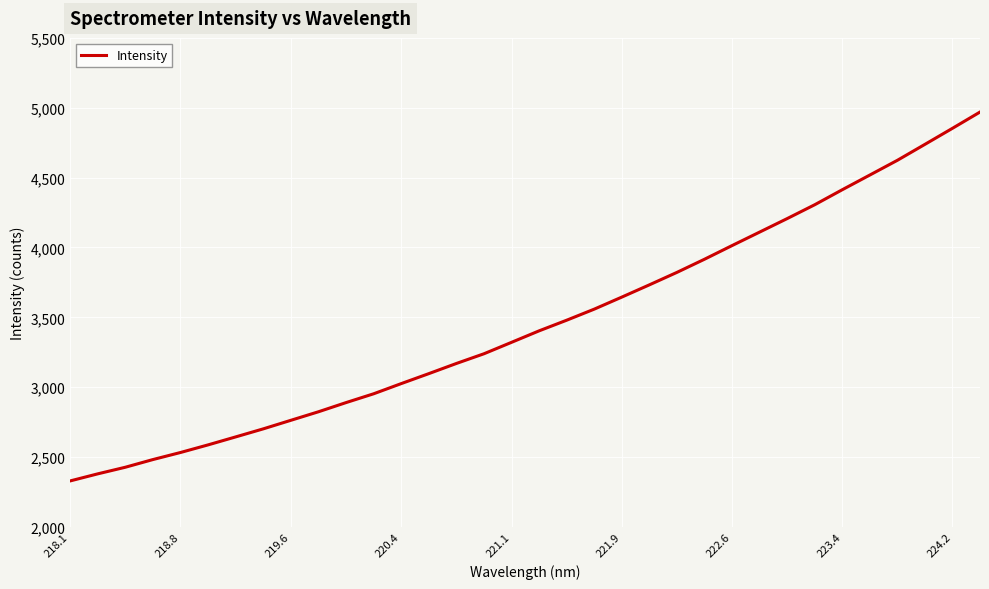

What is the maximum value shown in the chart?

4969.2